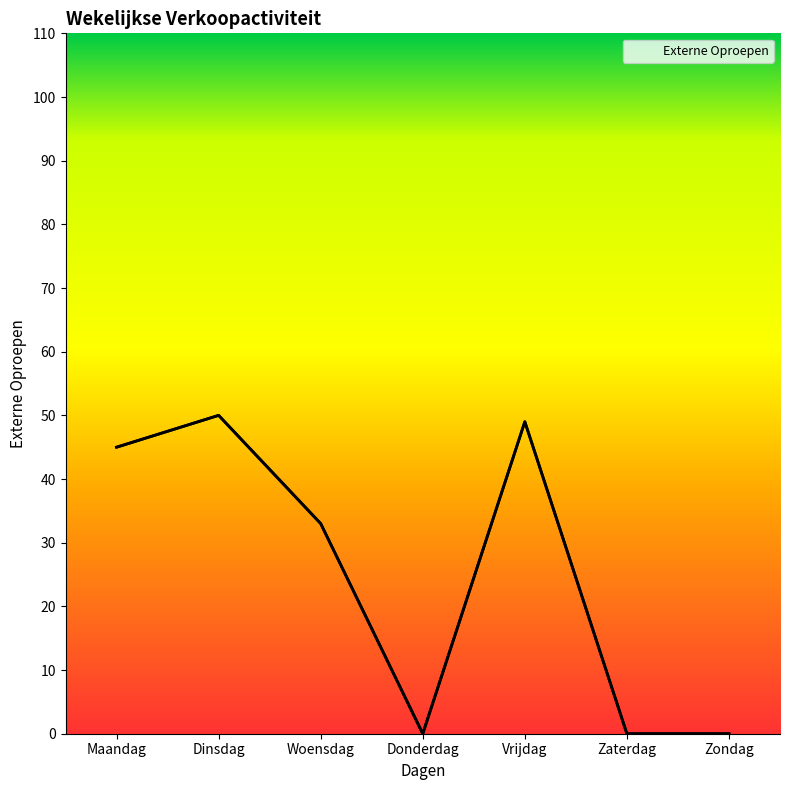

What is the label of the 1st point from the left?

Maandag